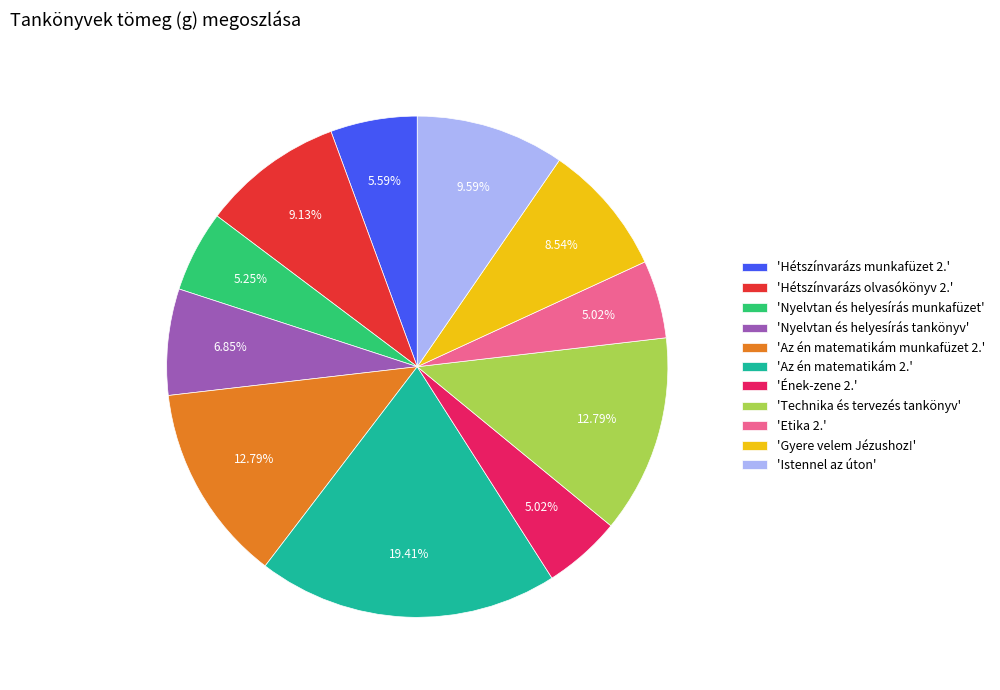

Which has a higher value, 'Hétszínvarázs olvasókönyv 2.' or 'Nyelvtan és helyesírás tankönyv'?

'Hétszínvarázs olvasókönyv 2.'